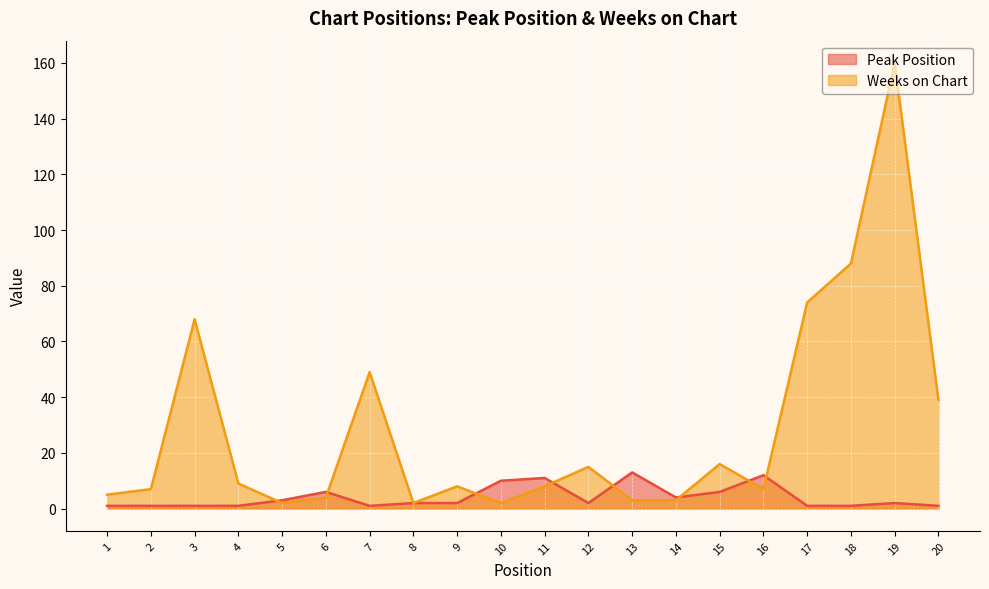

Which series ends up on top after the final intersection of Weeks on Chart and Peak Position?

Weeks on Chart